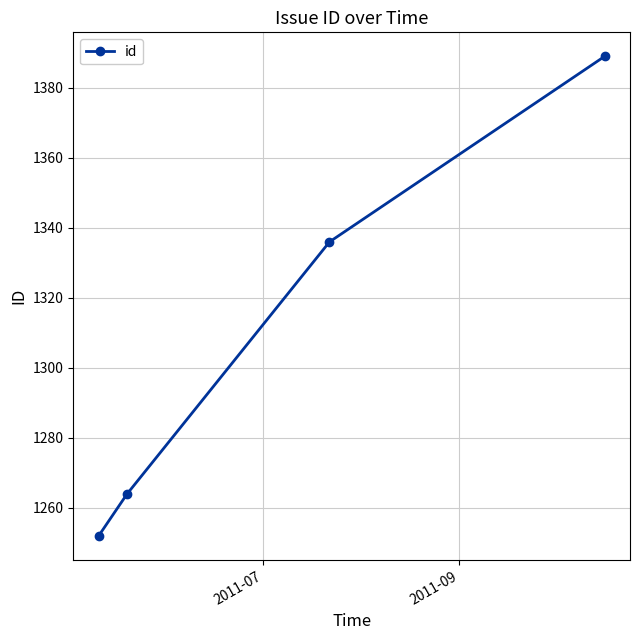

What is the difference between the maximum and minimum values?

137